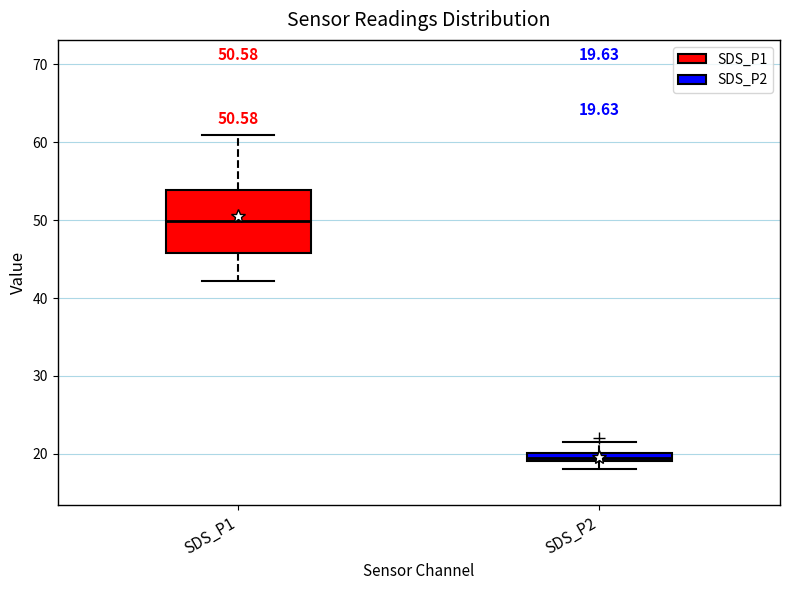

Which box's median line is the lowest?

SDS_P2